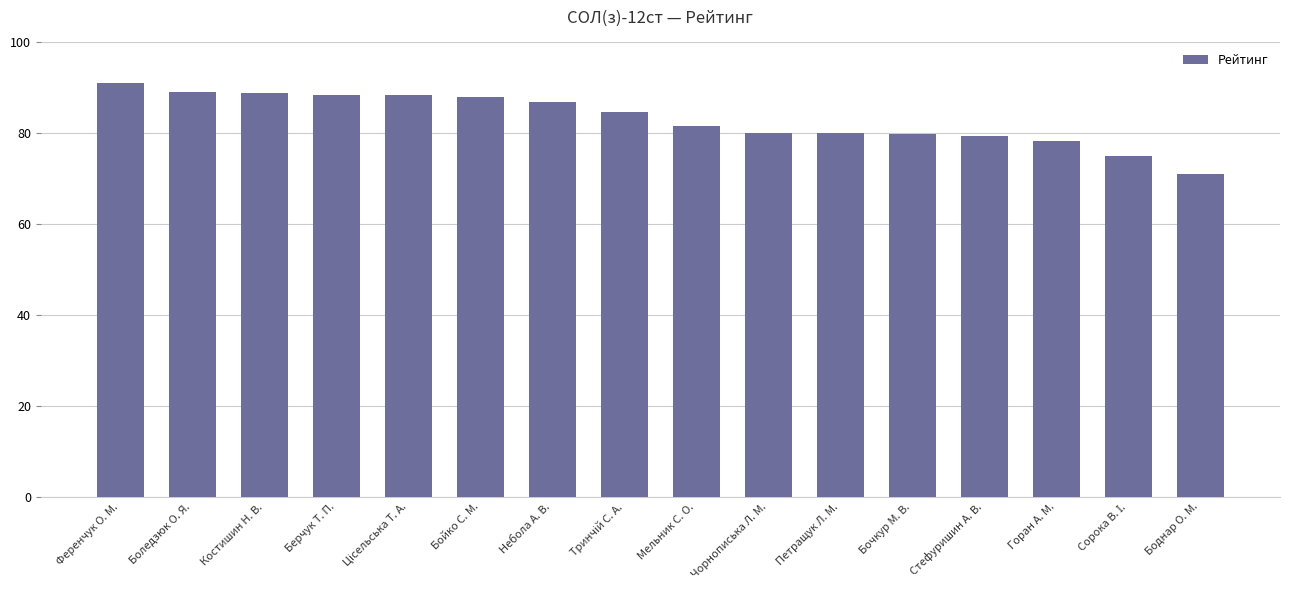

What value does the data have at Боднар О. М.?

71.0